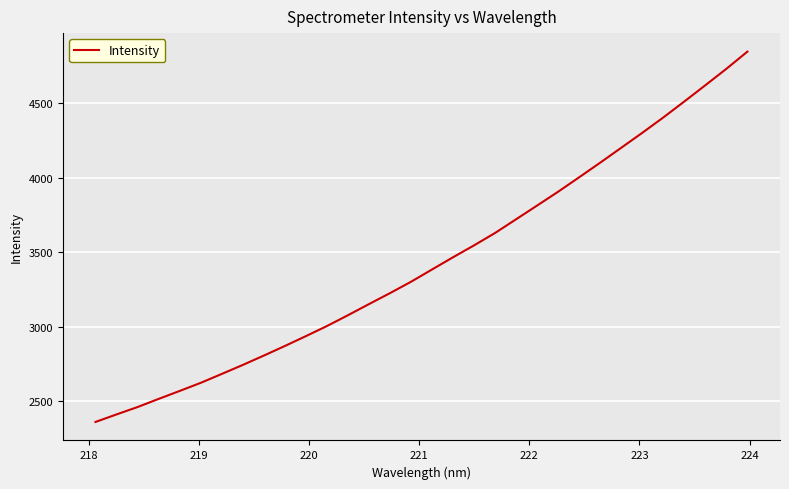

What is the greatest value displayed?

4845.3